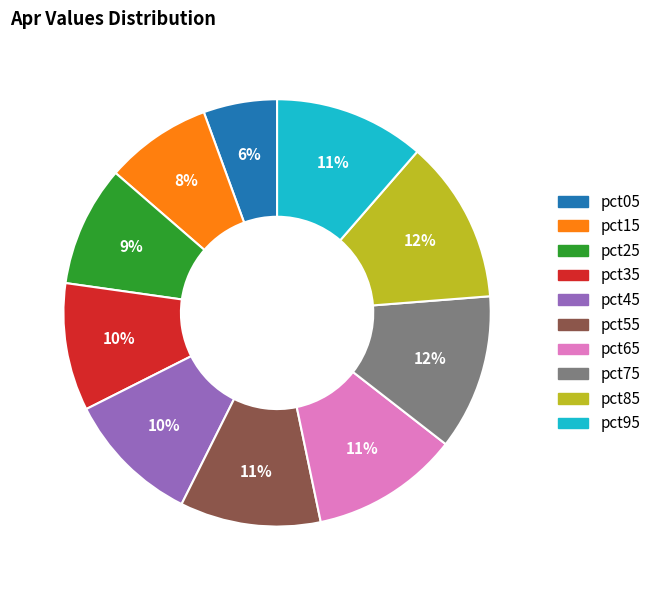

Is pct25 the majority of the pie?

No